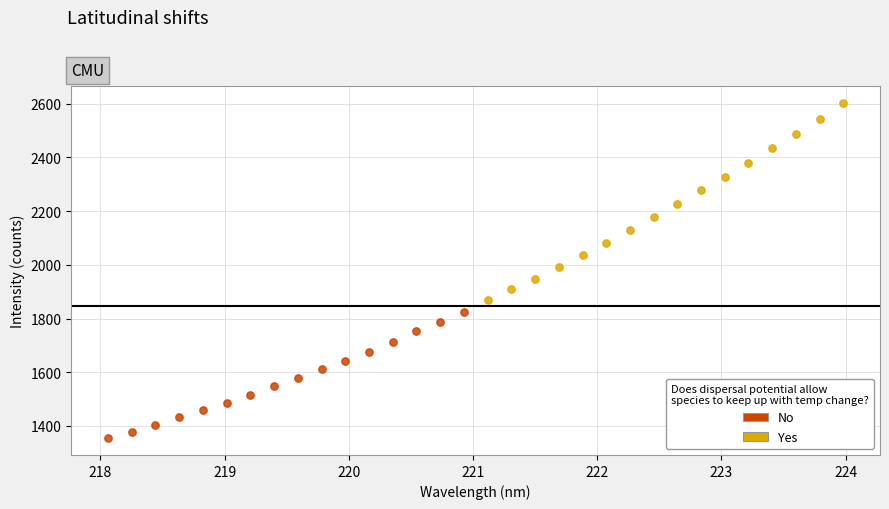

Which series reaches the maximum Y coordinate?

Yes